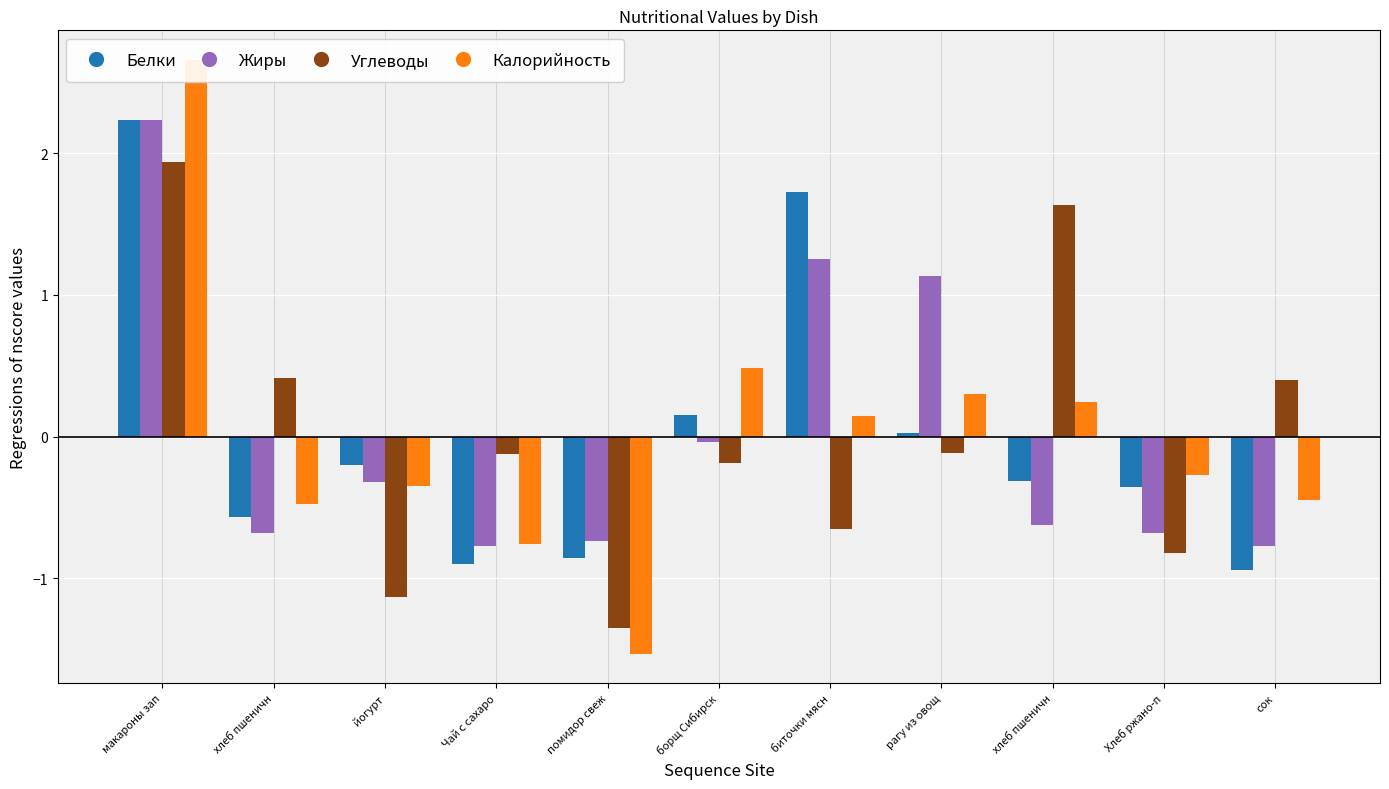

Is it true that Белки equals -0.6 at сок?

False